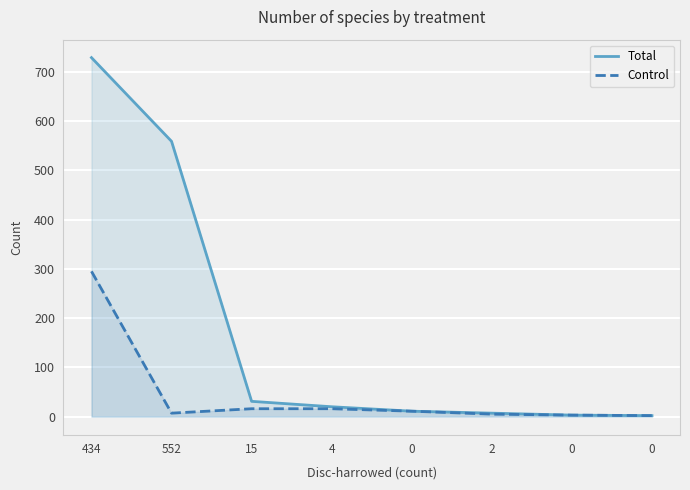

What value does the Total series have at 552?

559